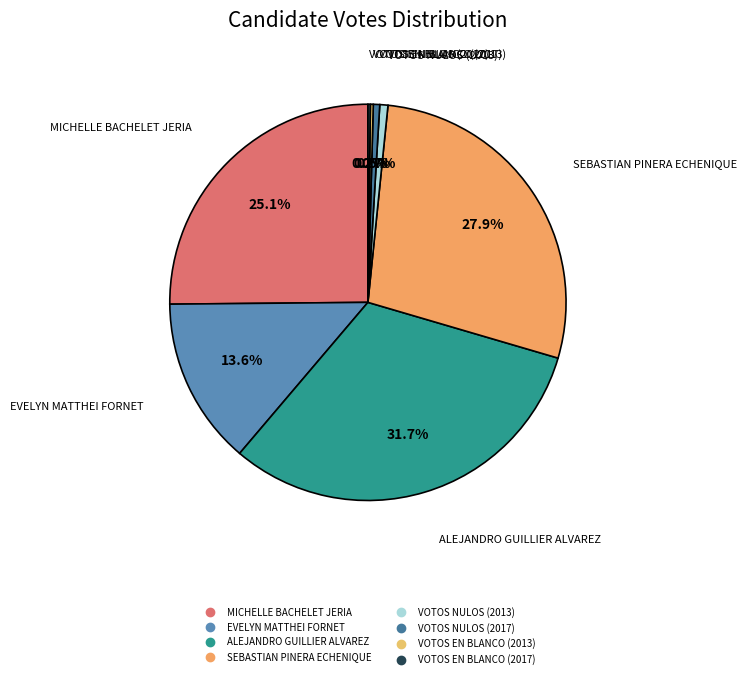

Approximately how many times larger is the value at VOTOS NULOS (2017) compared to VOTOS NULOS (2013)?

0.8